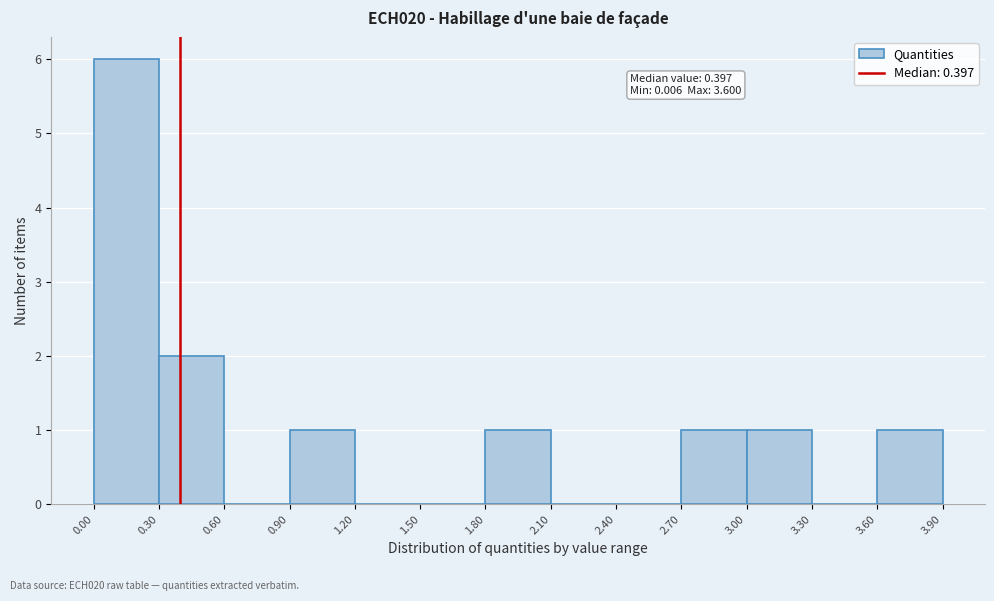

Over which range of the x-axis is the bar tallest?

0.00 to 0.30